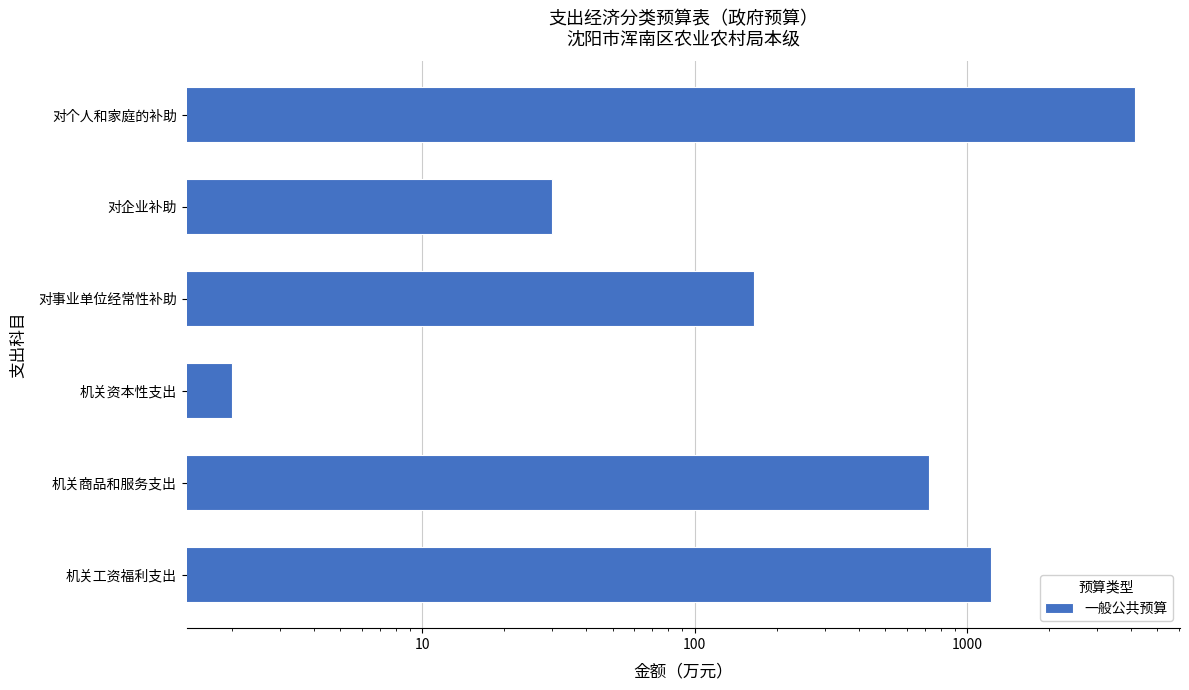

What is the greatest value displayed?

4131.8